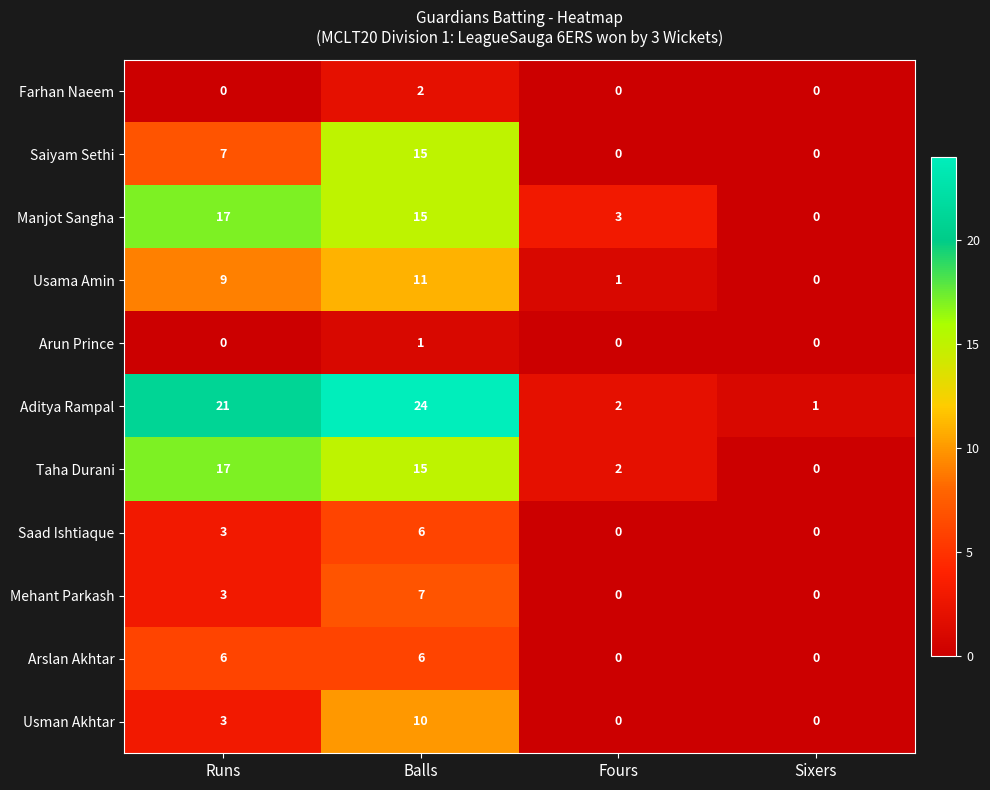

What is the sum of all Saiyam Sethi values?

22